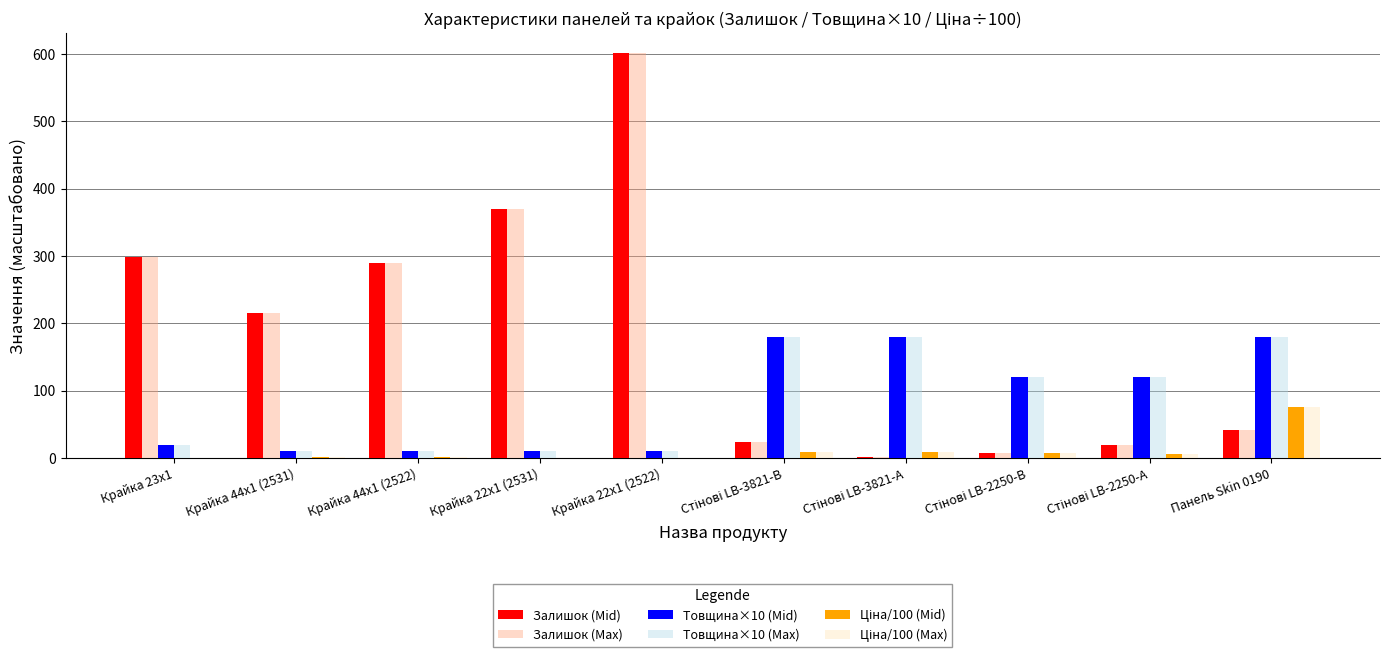

What is the total value across all series at Панель Skin 0190?

594.9